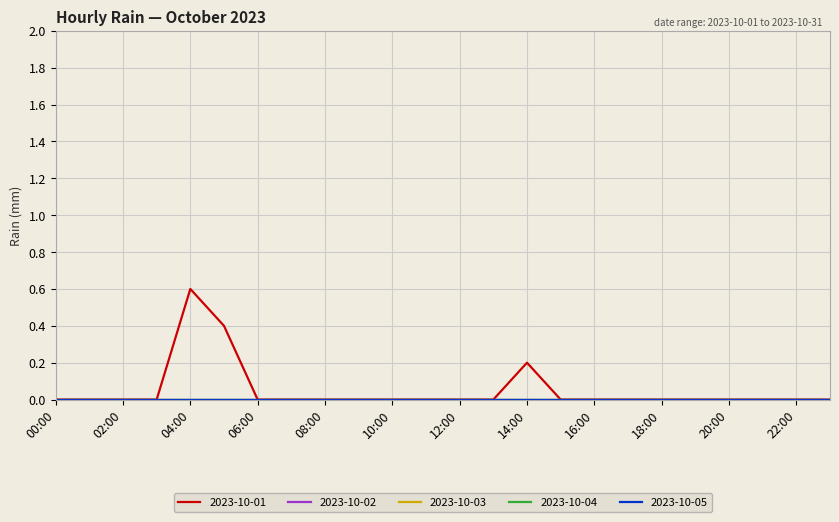

Reading left to right, transcribe all the data shown in this chart.

2023-10-01: 0=0.0	1=0.0	2=0.0	3=0.0	4=0.6	5=0.4	6=0.0	7=0.0	8=0.0	9=0.0	10=0.0	11=0.0	12=0.0	13=0.0	14=0.2	15=0.0	16=0.0	17=0.0	18=0.0	19=0.0	20=0.0	21=0.0	22=0.0	23=0.0
2023-10-02: 0=0.0	1=0.0	2=0.0	3=0.0	4=0.0	5=0.0	6=0.0	7=0.0	8=0.0	9=0.0	10=0.0	11=0.0	12=0.0	13=0.0	14=0.0	15=0.0	16=0.0	17=0.0	18=0.0	19=0.0	20=0.0	21=0.0	22=0.0	23=0.0
2023-10-03: 0=0.0	1=0.0	2=0.0	3=0.0	4=0.0	5=0.0	6=0.0	7=0.0	8=0.0	9=0.0	10=0.0	11=0.0	12=0.0	13=0.0	14=0.0	15=0.0	16=0.0	17=0.0	18=0.0	19=0.0	20=0.0	21=0.0	22=0.0	23=0.0
2023-10-04: 0=0.0	1=0.0	2=0.0	3=0.0	4=0.0	5=0.0	6=0.0	7=0.0	8=0.0	9=0.0	10=0.0	11=0.0	12=0.0	13=0.0	14=0.0	15=0.0	16=0.0	17=0.0	18=0.0	19=0.0	20=0.0	21=0.0	22=0.0	23=0.0
2023-10-05: 0=0.0	1=0.0	2=0.0	3=0.0	4=0.0	5=0.0	6=0.0	7=0.0	8=0.0	9=0.0	10=0.0	11=0.0	12=0.0	13=0.0	14=0.0	15=0.0	16=0.0	17=0.0	18=0.0	19=0.0	20=0.0	21=0.0	22=0.0	23=0.0